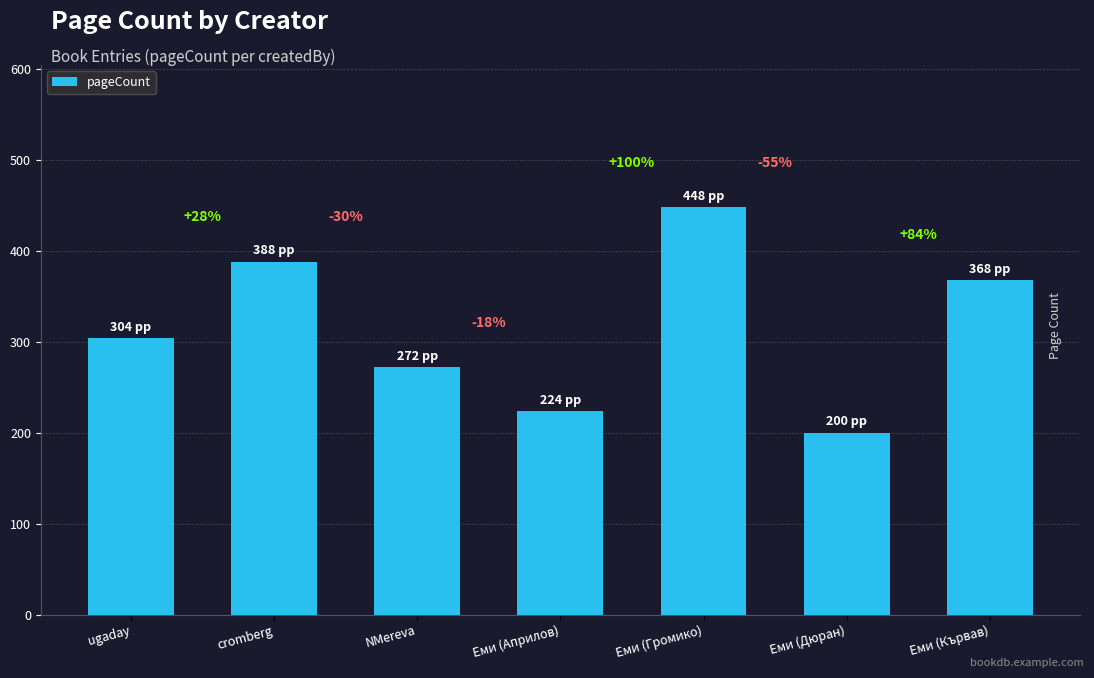

Does the chart contain any negative values?

No